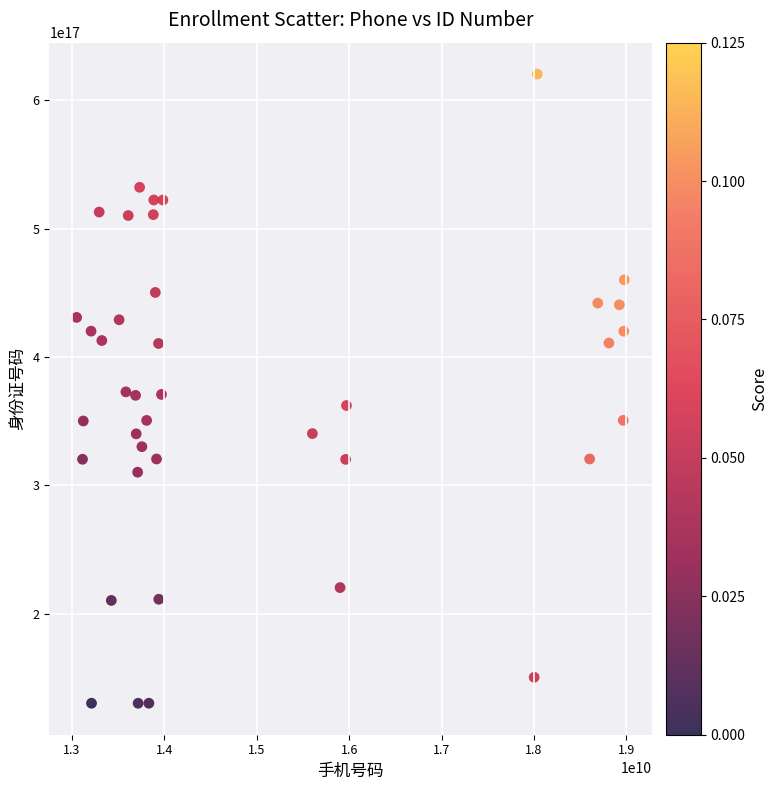

What is the range of X values (max minus min)?

5925123058